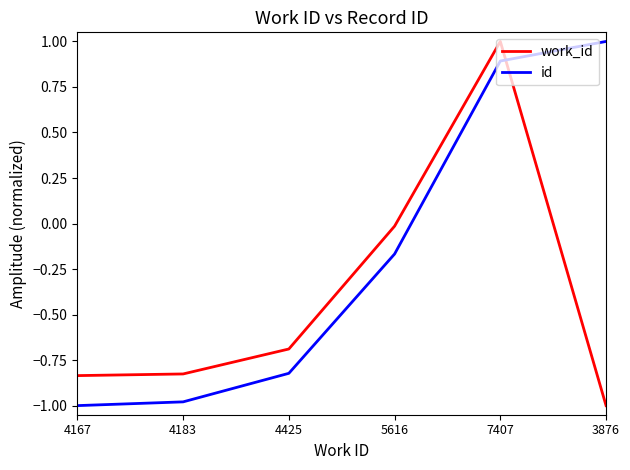

What is the maximum value for id?

1.0